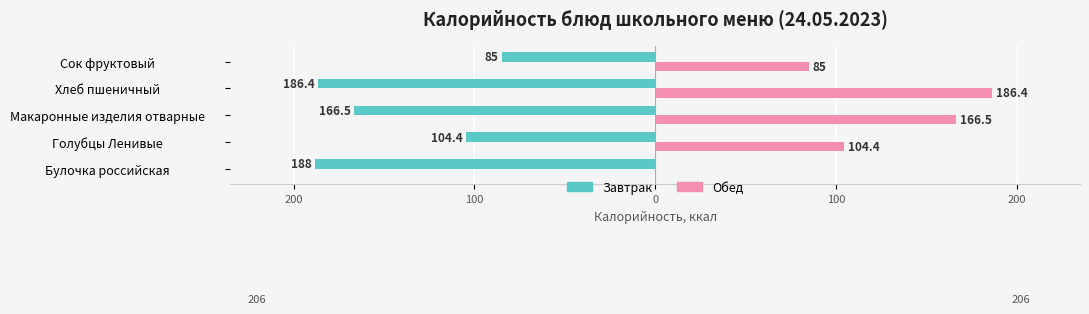

What are all the series names shown in the legend?

Завтрак, Обед